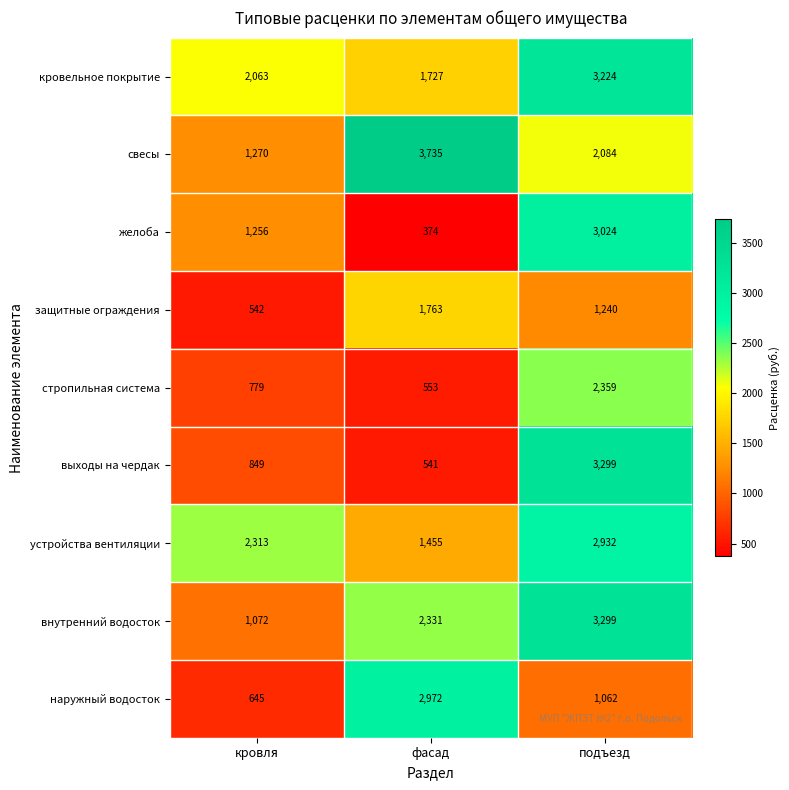

Is it true that наружный водосток equals 1062 at подъезд?

True